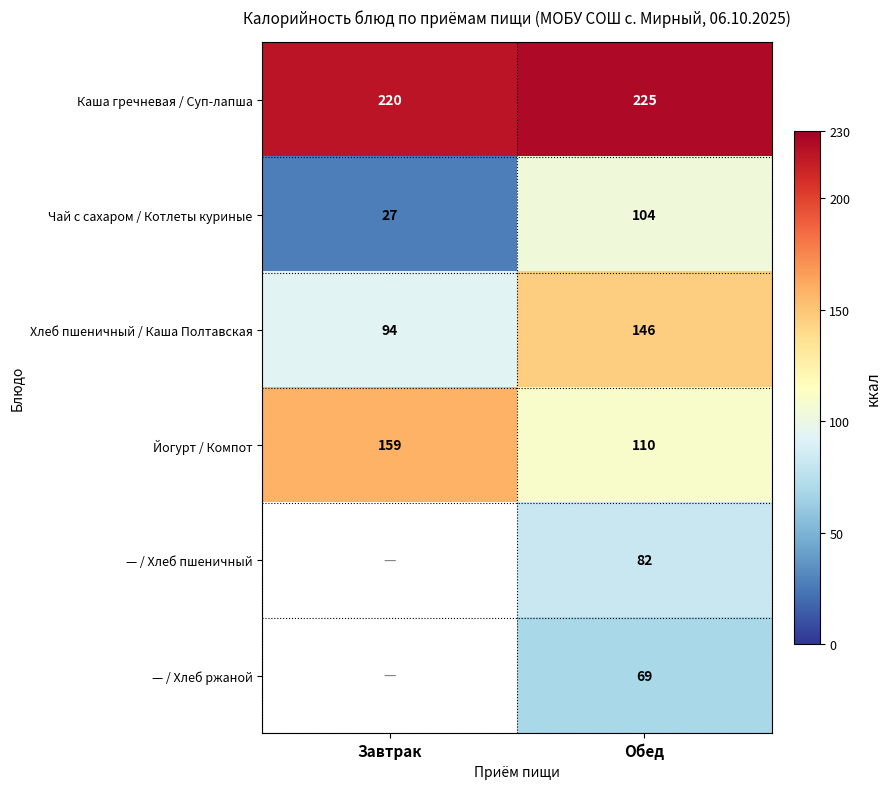

At which label does Чай с сахаром / Котлеты куриные reach its minimum?

Завтрак